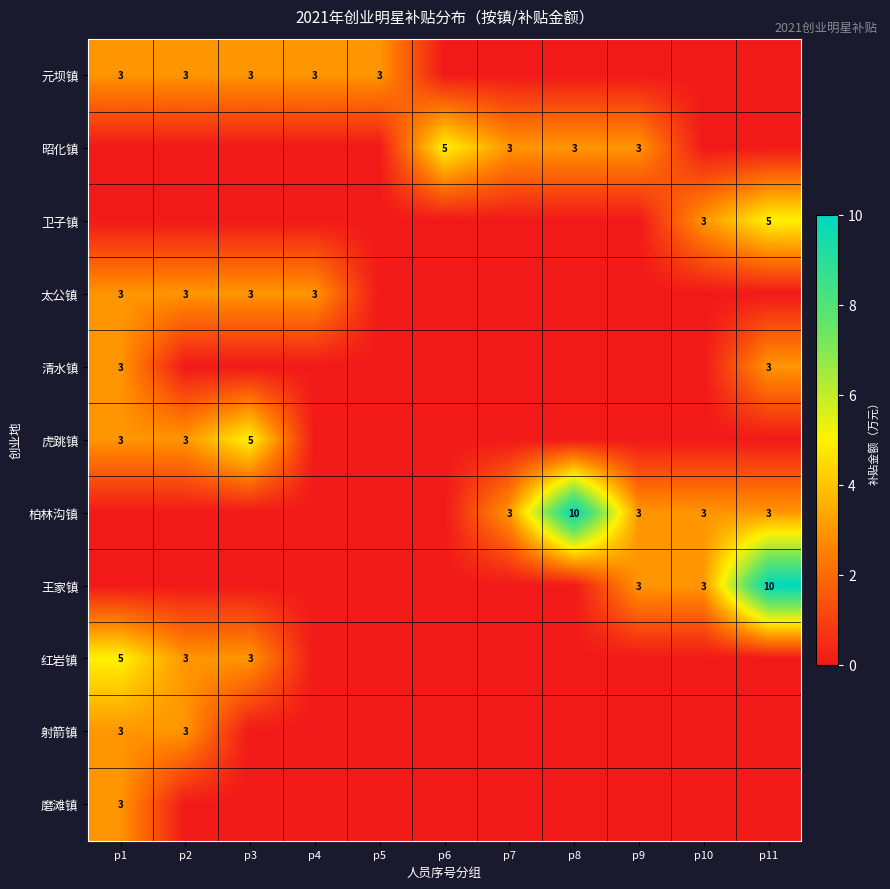

The 昭化镇 series shows 5 at p9. True or false?

False